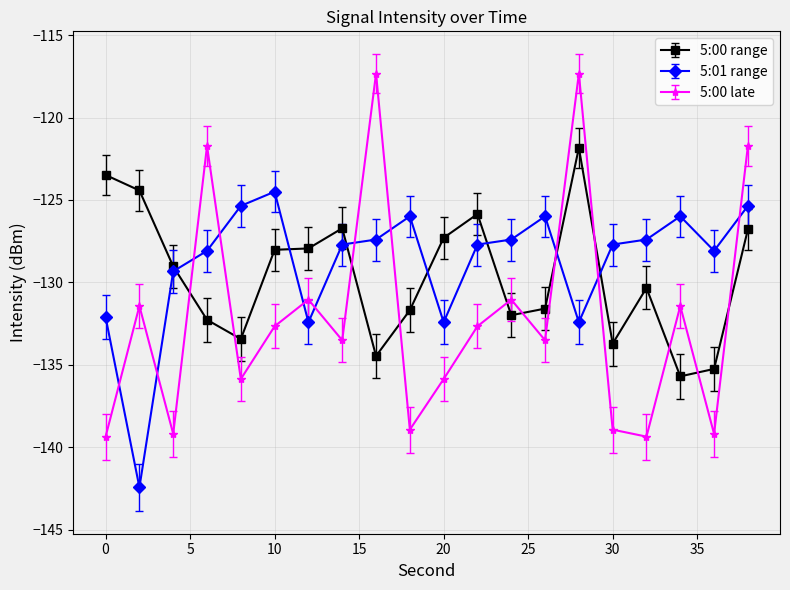

Count the number of data series in this chart.

3